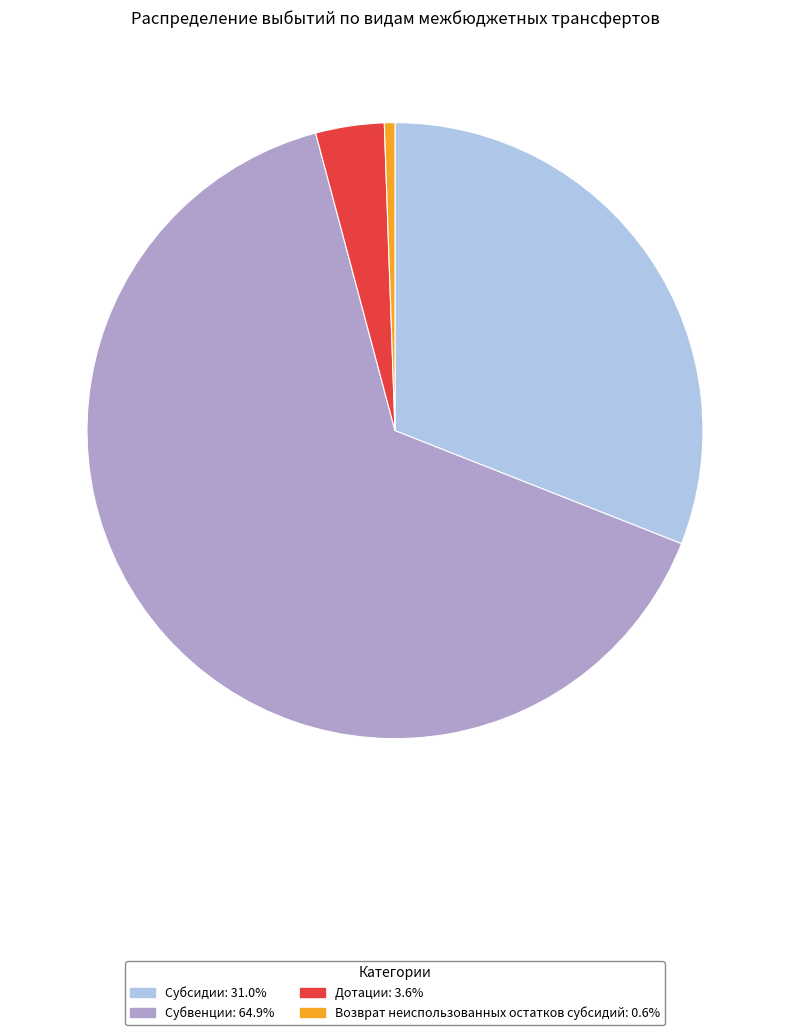

Which slice is the smallest?

Возврат неиспользованных остатков субсидий